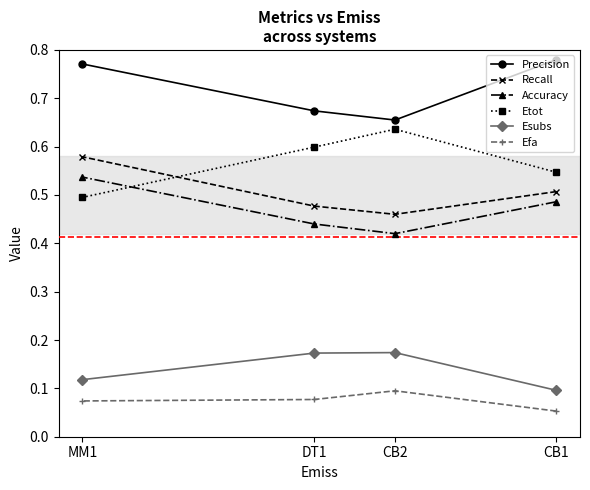

What is the total value across all series at CB1?

2.5